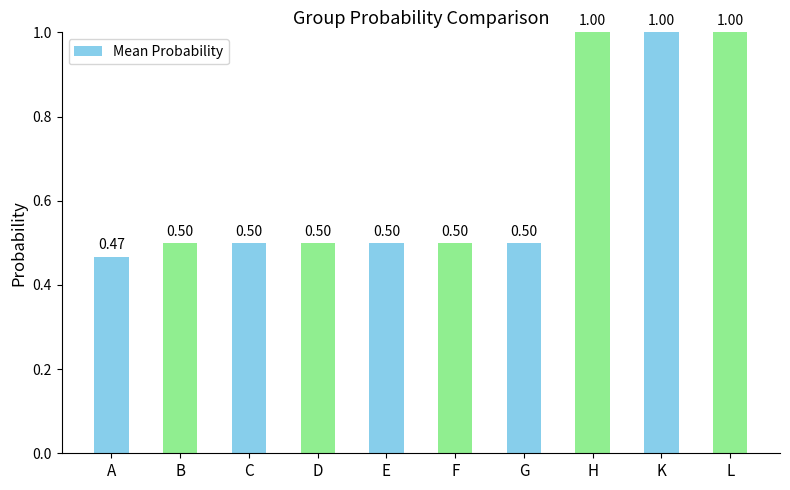

How many categories are shown in the chart?

10